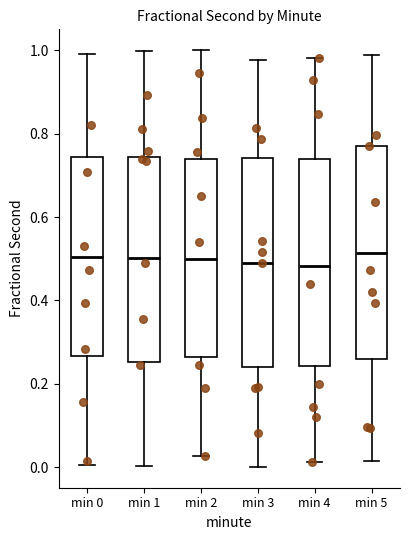

Reading left to right, read every box against the y-axis: the position of its median line, the range the box covers, and the ends of its whiskers. The values are not printed on the chart, so give them approximately, as read against the axis.

min 0: median 0.50, box 0.26 to 0.74, whiskers 0.00 to 1.00
min 1: median 0.50, box 0.26 to 0.74, whiskers 0.00 to 1.00
min 2: median 0.50, box 0.26 to 0.74, whiskers 0.02 to 1.00
min 3: median 0.48, box 0.24 to 0.74, whiskers 0.00 to 0.98
min 4: median 0.48, box 0.24 to 0.74, whiskers 0.02 to 0.98
min 5: median 0.52, box 0.26 to 0.78, whiskers 0.02 to 0.98